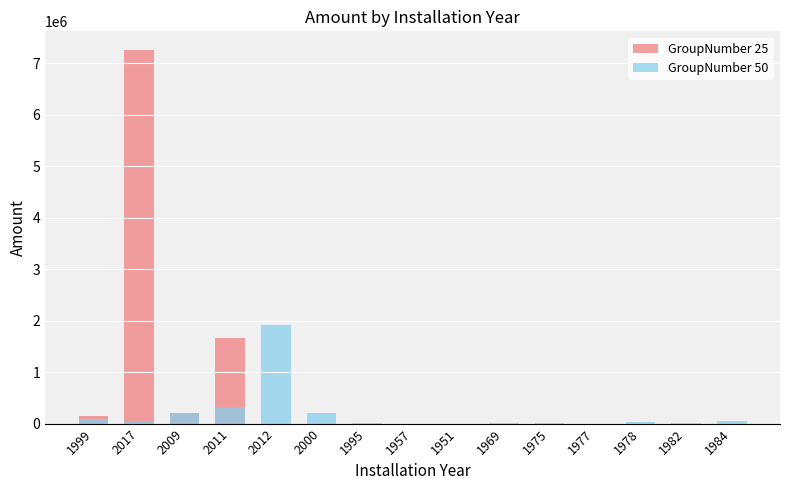

True or false: GroupNumber 50 has a value of 1480.7 at 1957.

True